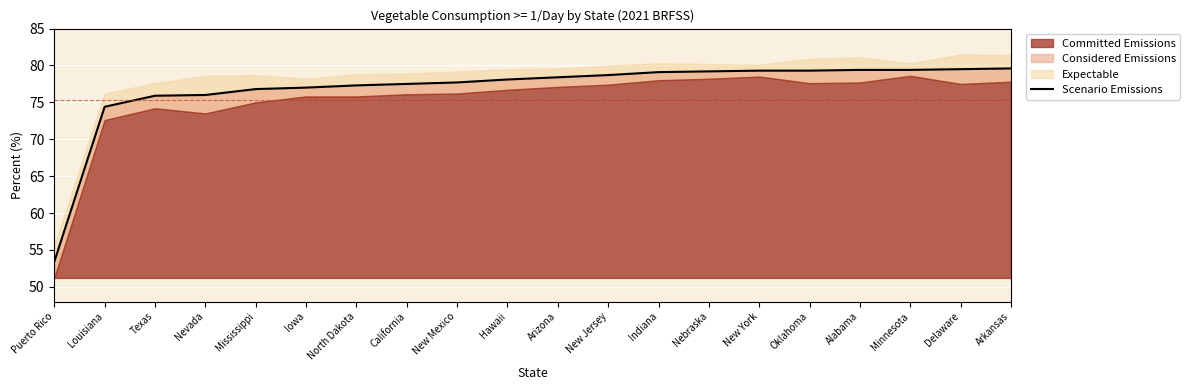

Which category has the lowest value across all series?

Puerto Rico